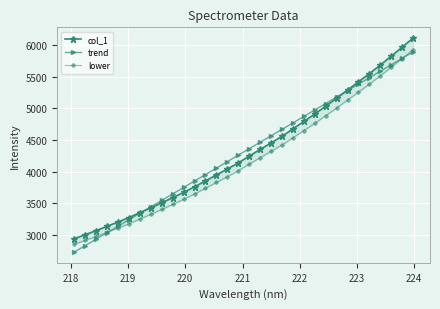

What is the value of the trend point at the 23rd from the left?

4973.5